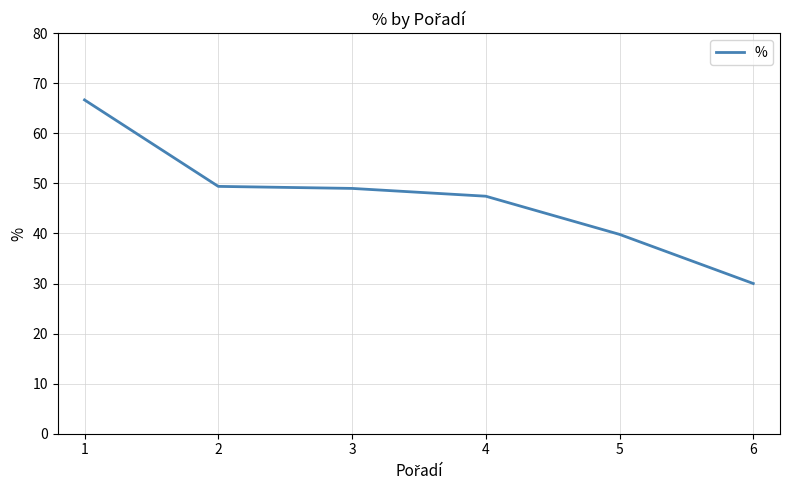

At which label does the data first exceed 48?

1